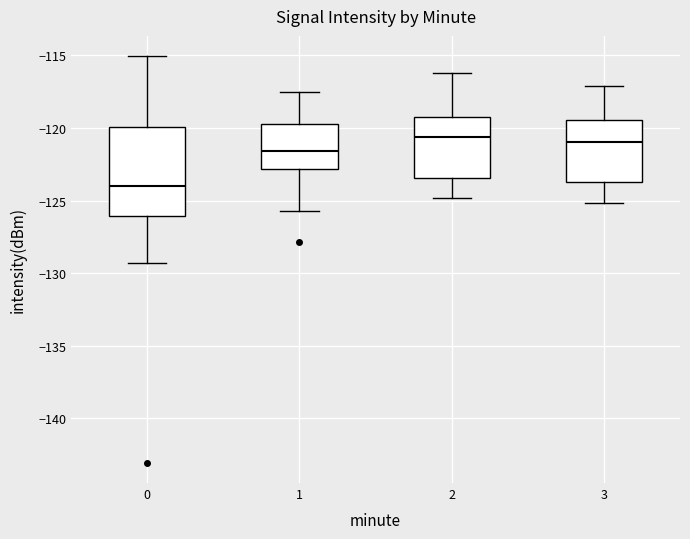

Comparing the boxes themselves (not the whiskers), which one is the tallest?

0